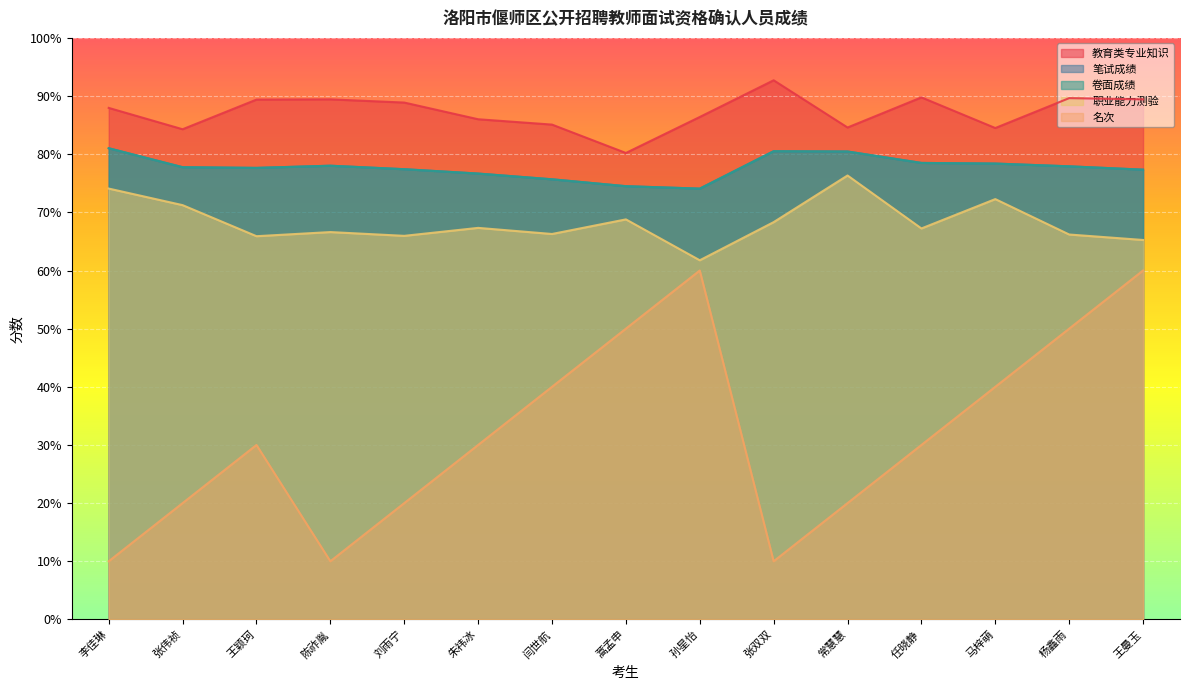

Count the number of data series in this chart.

5